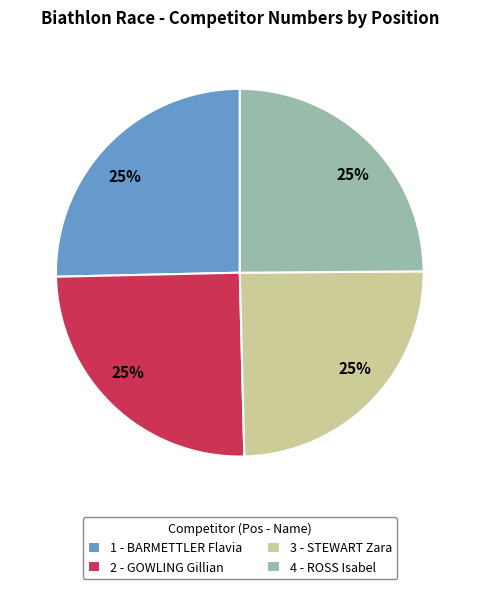

Is it true that 3 - STEWART Zara is 35% of the pie?

False